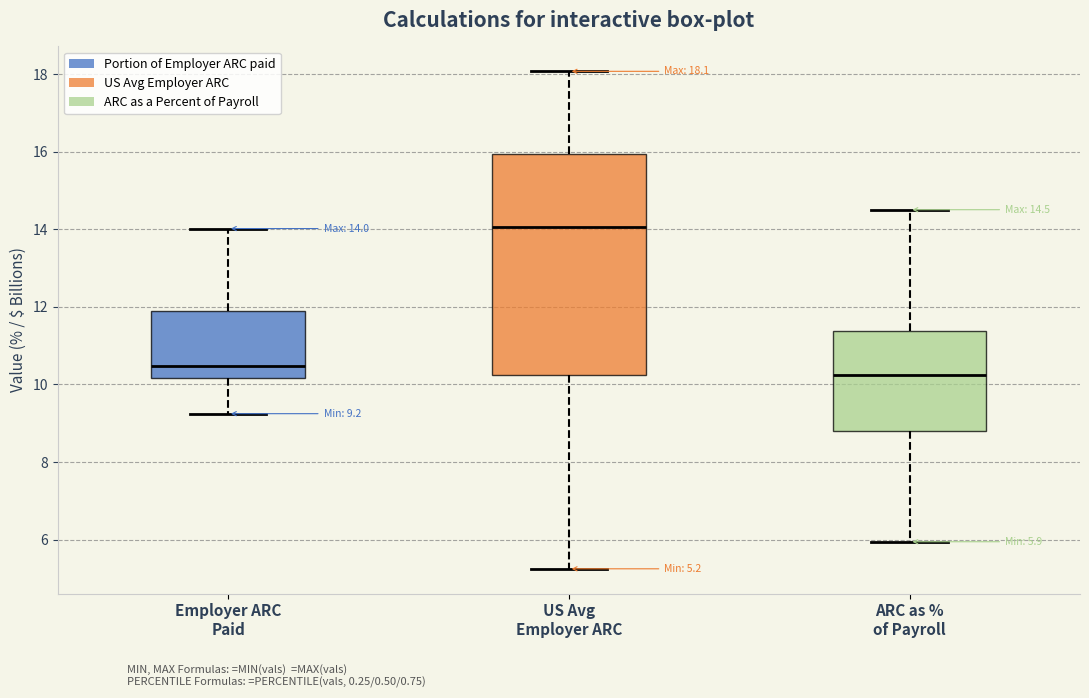

Which box's median line is the highest?

US Avg Employer ARC